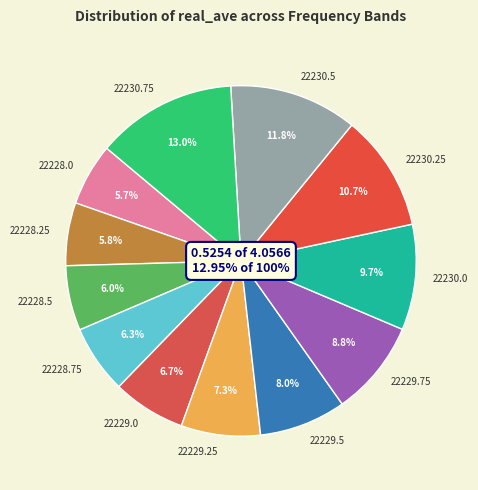

What is the largest slice in the pie chart?

22230.75